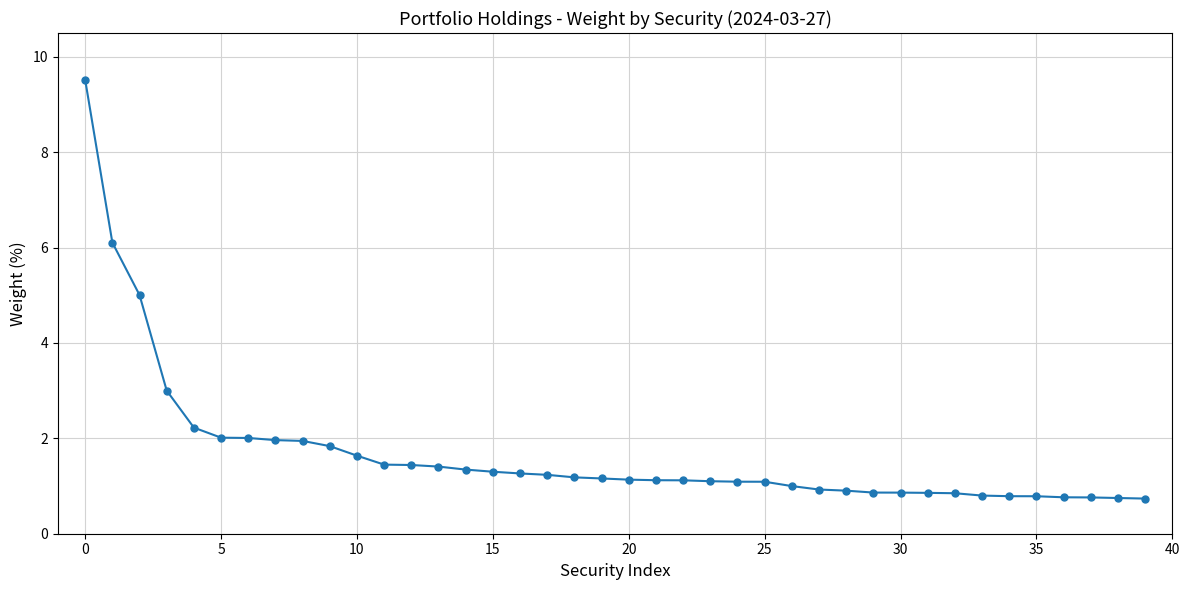

What is the greatest value displayed?

9.5